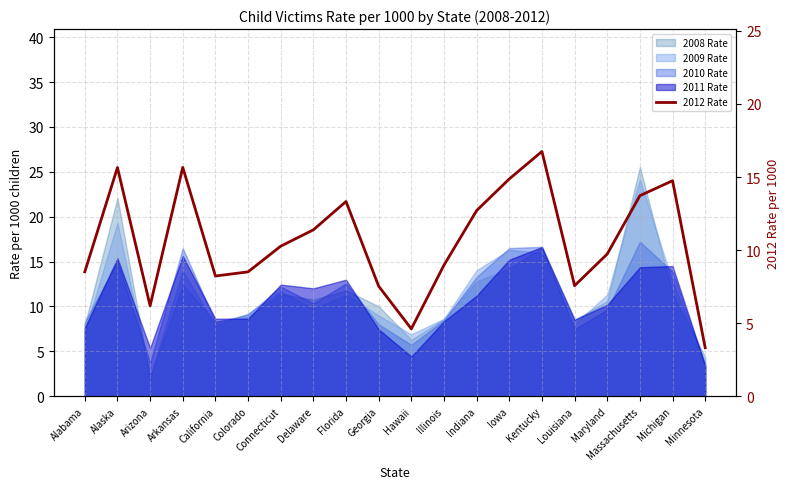

What value does the data have at Arizona?

6.2